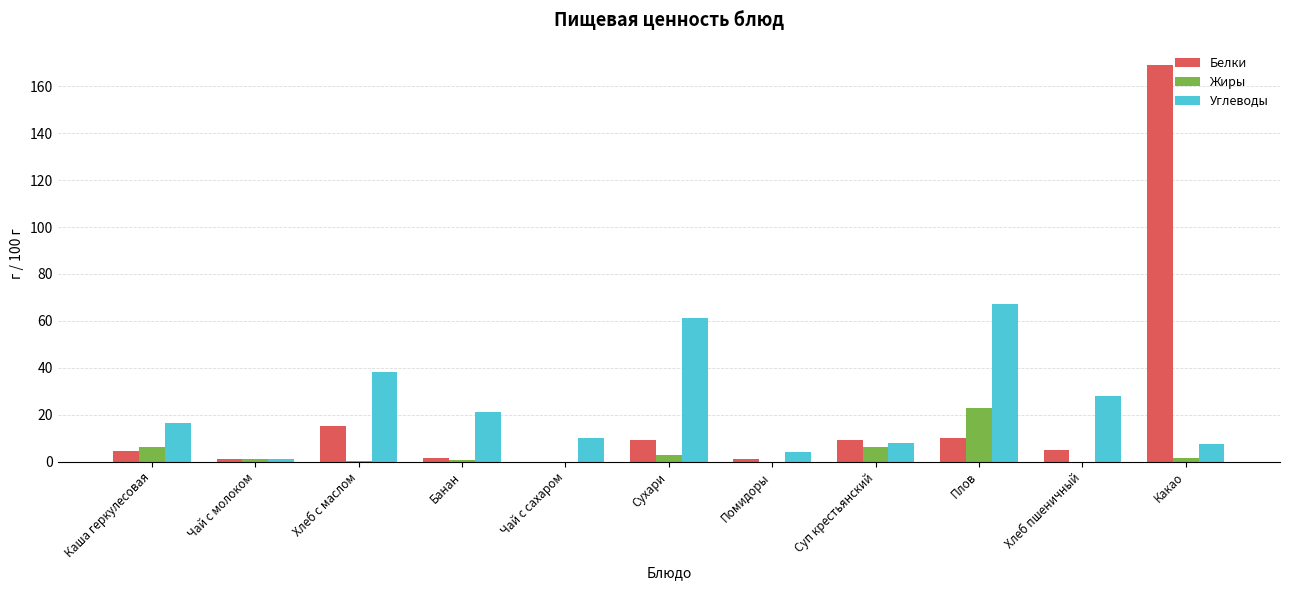

Which series has the largest range (max minus min)?

Белки